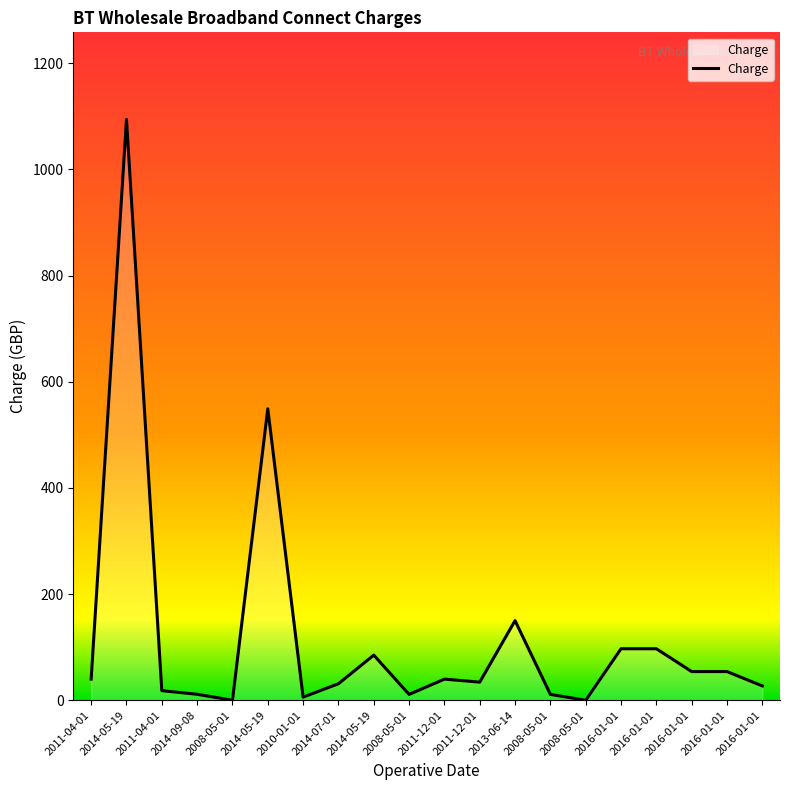

Is this an area chart (filled region under the line)?

Yes